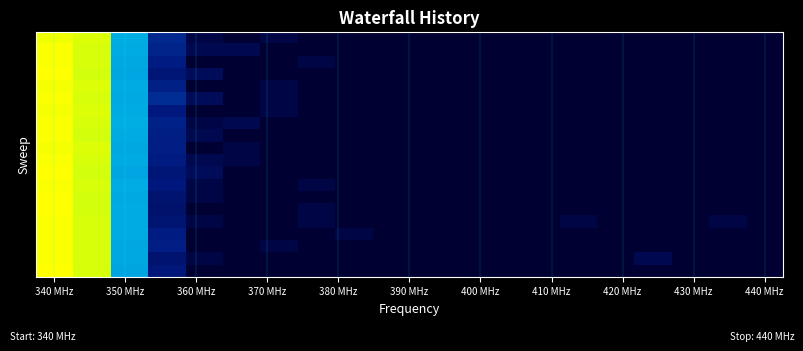

At how many categories does at least one series exceed 8?

2